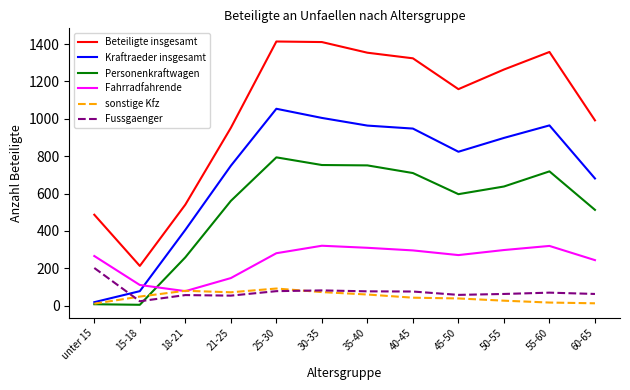

What is the difference between the highest and lowest values at 50-55?

1237